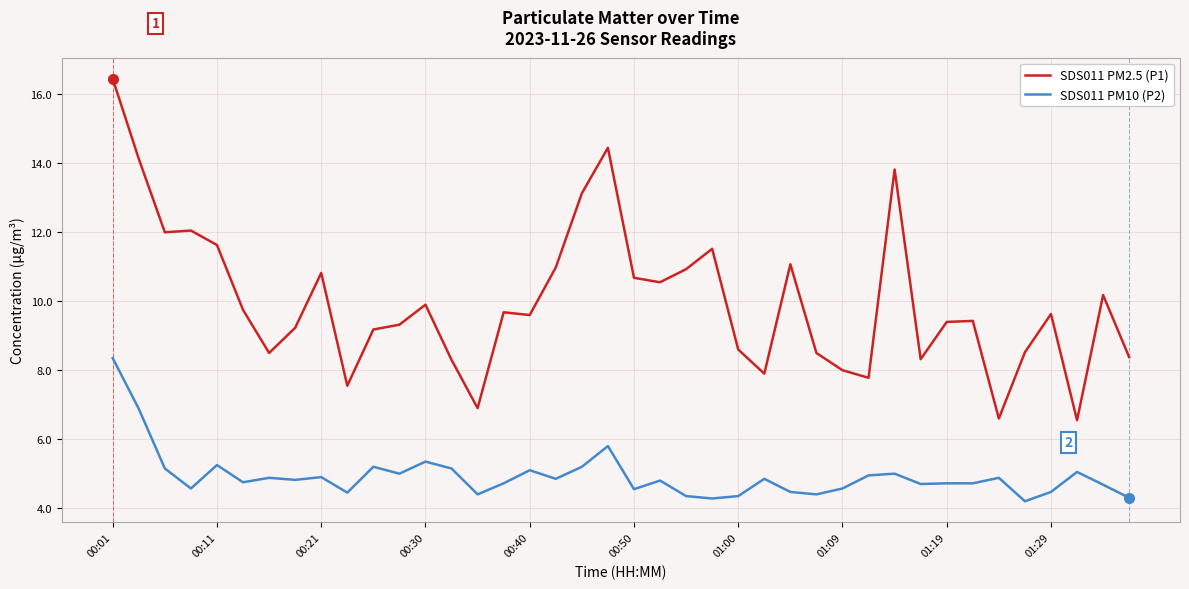

True or false: SDS011 PM10 (P2) and SDS011 PM2.5 (P1) intersect in this chart.

False